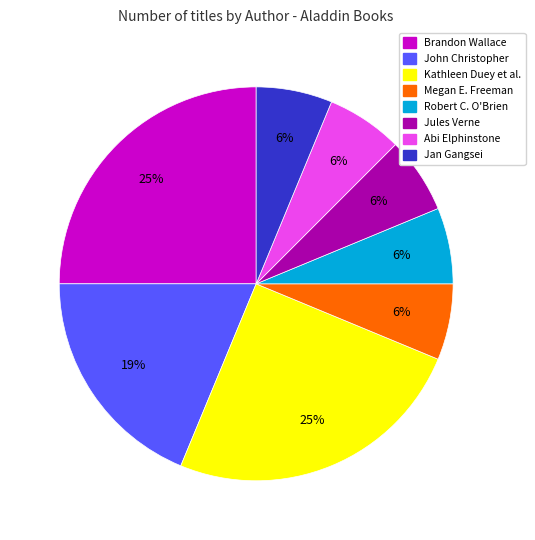

Is there any slice that represents more than half of the pie?

No